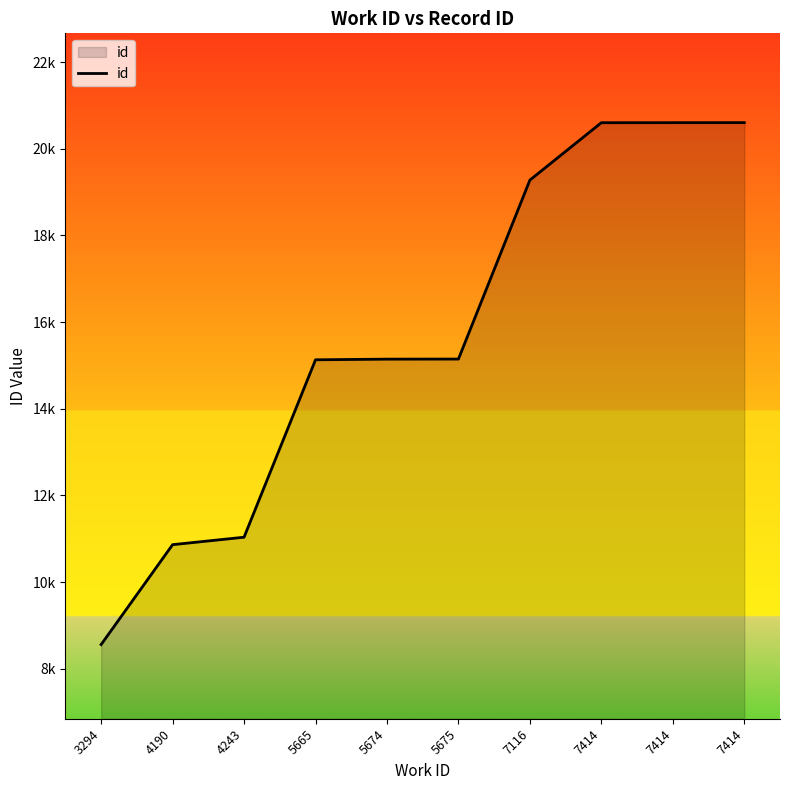

What is the difference between the maximum and minimum values?

12044